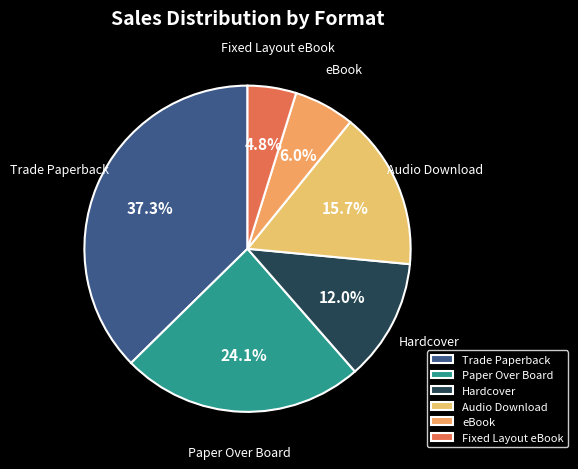

What is the ratio of the value at Hardcover to the value at Fixed Layout eBook?

2.5